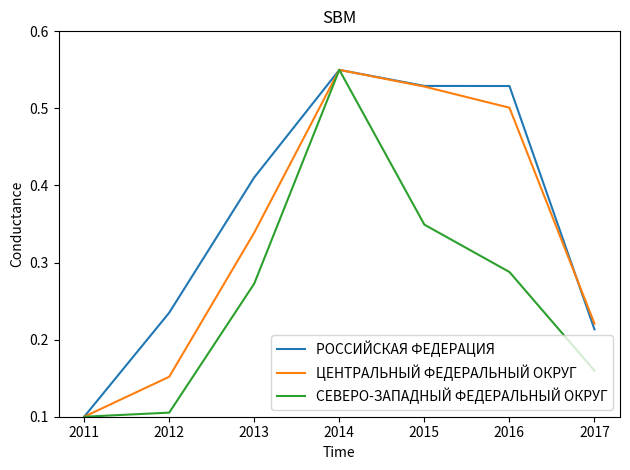

Is it true that РОССИЙСКАЯ ФЕДЕРАЦИЯ equals 0.1 at 2013?

False